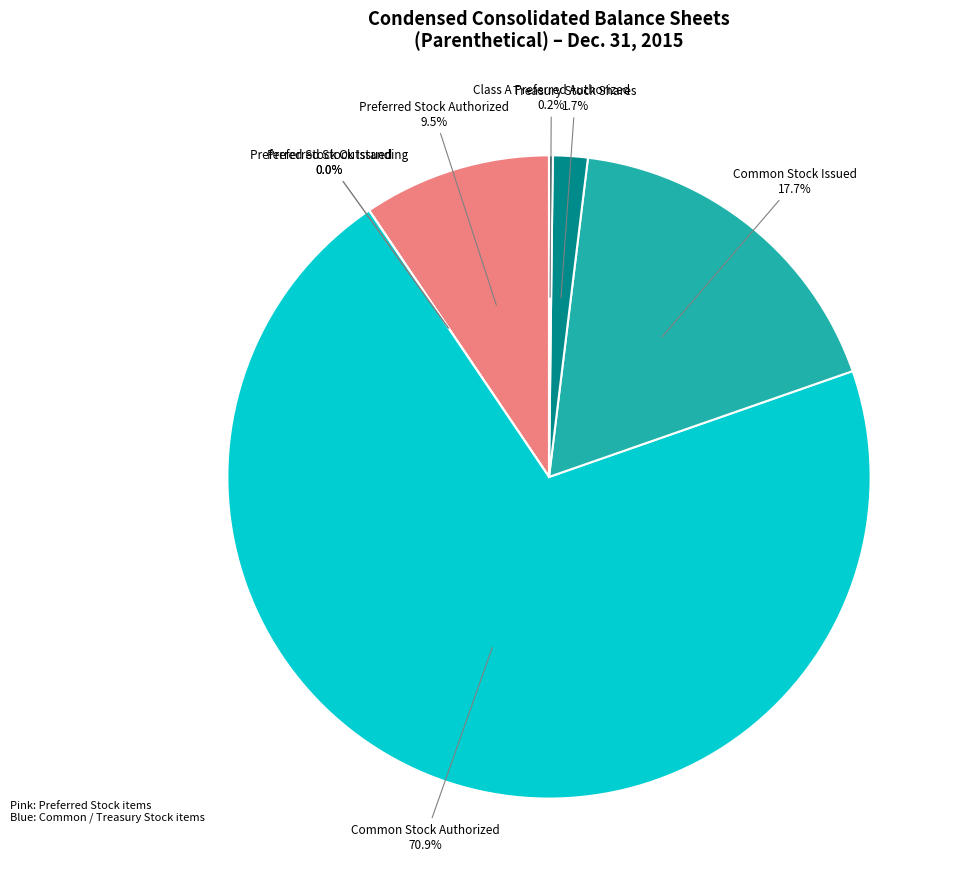

How many segments does this pie chart have?

7